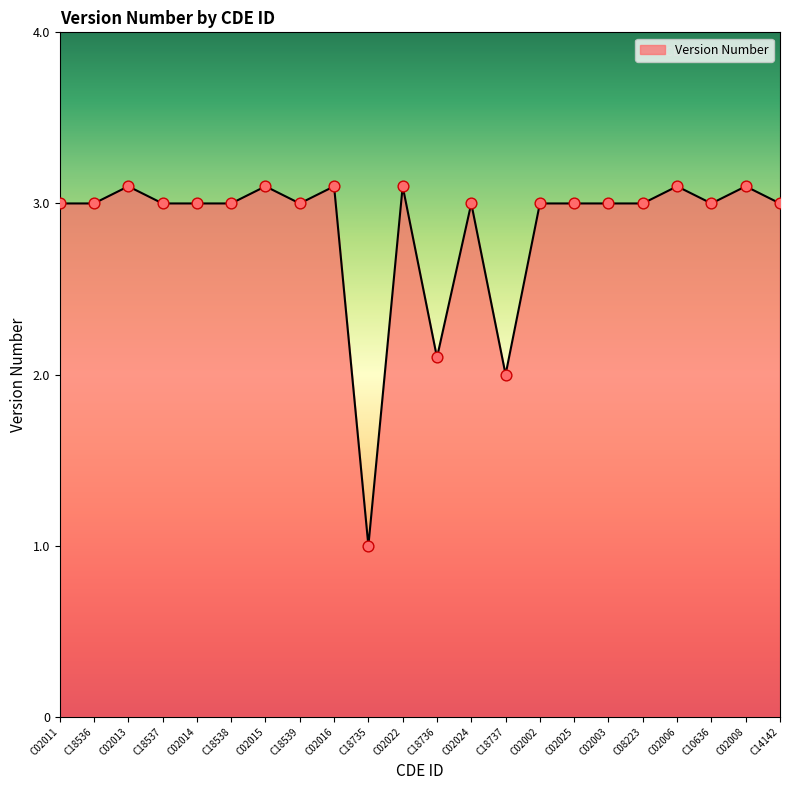

What is the ratio of the value at C14142 to the value at C02015?

1.0